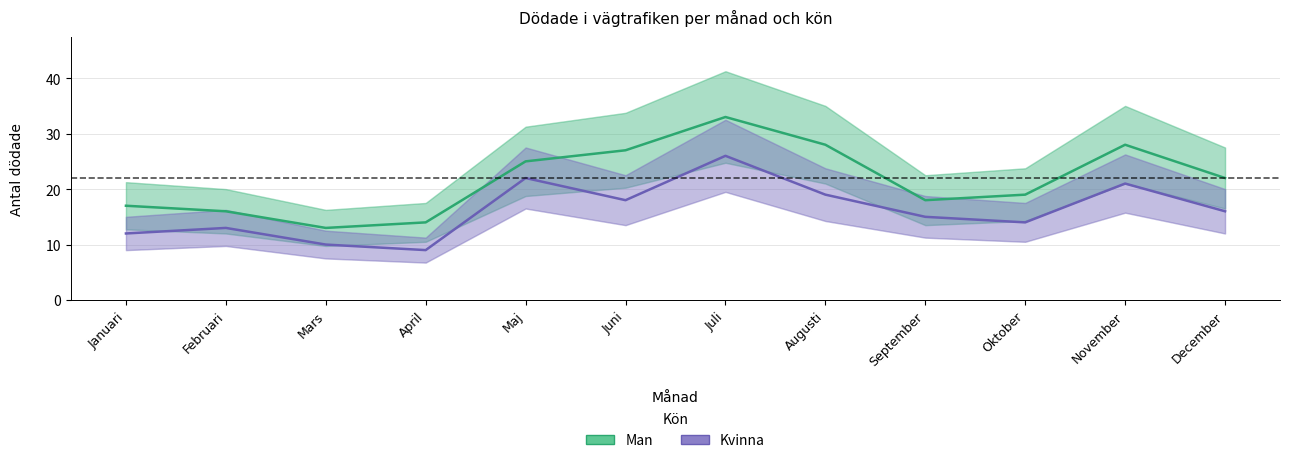

True or false: Kvinna and Man intersect in this chart.

False